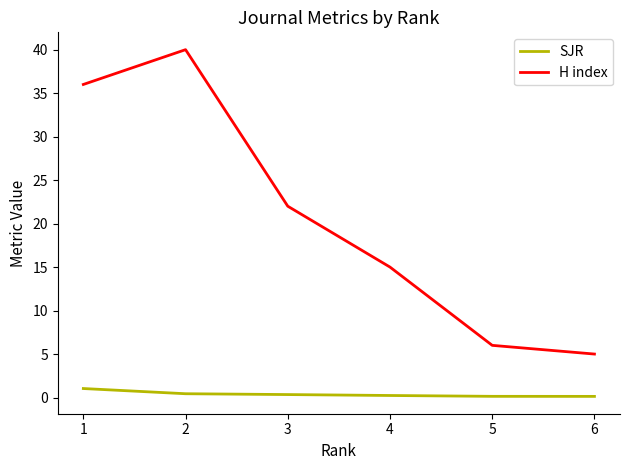

What is the difference between the second highest and second lowest values in the SJR series?

0.3